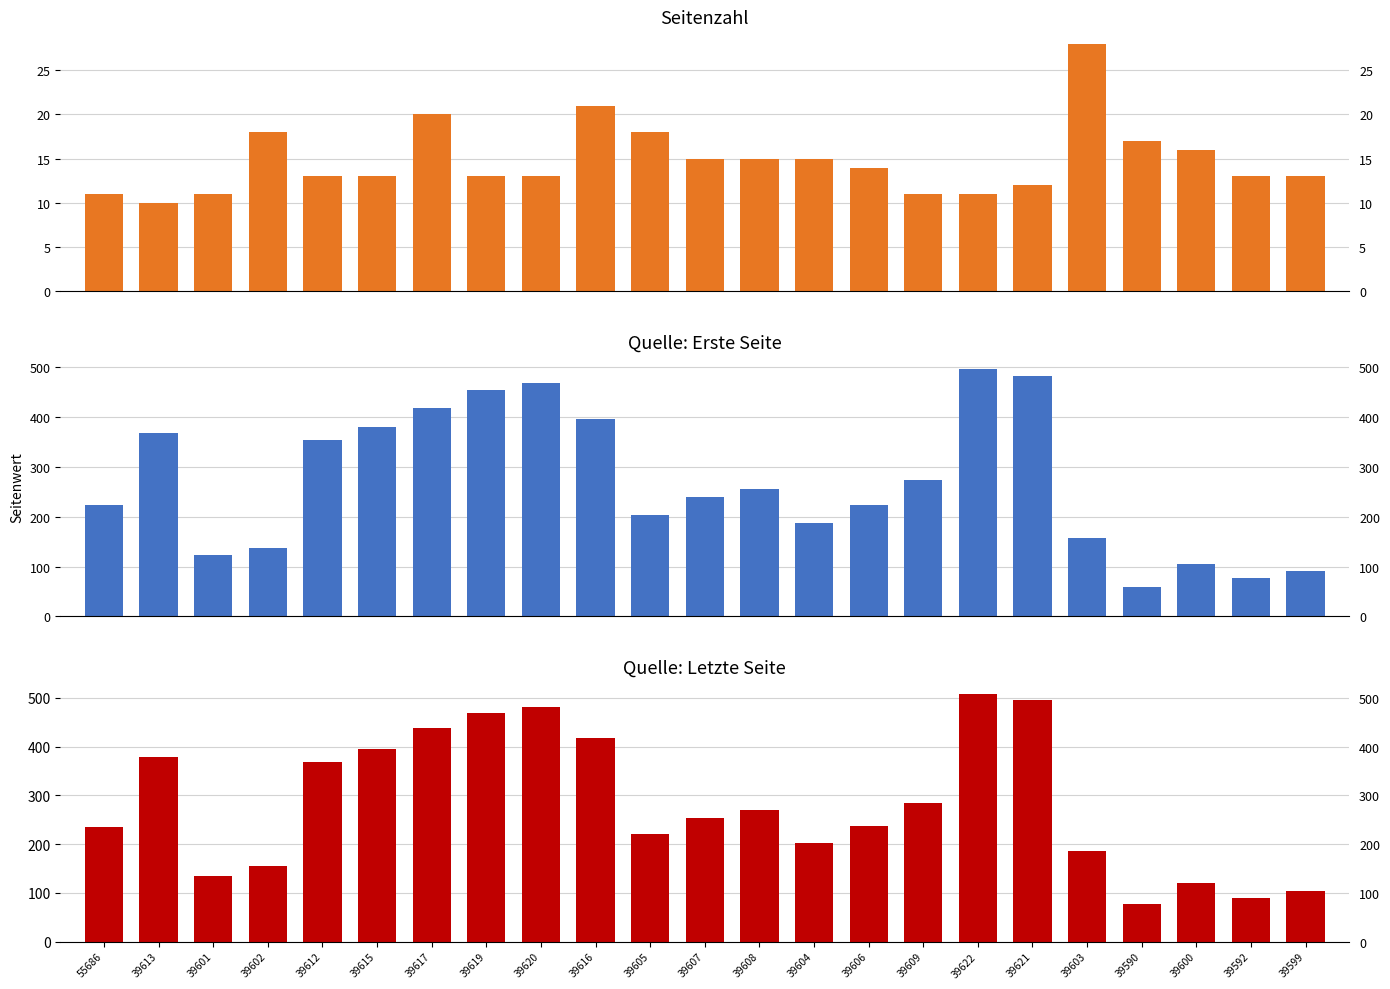

What is the spread (max minus min) of values at 39620?

469